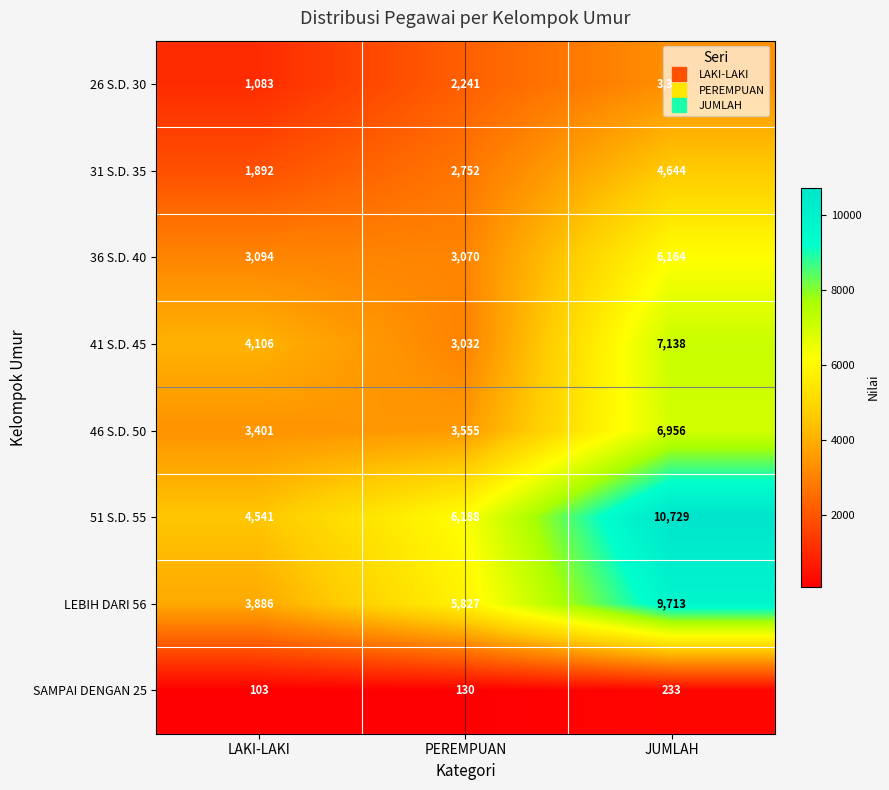

The value of LEBIH DARI 56 at PEREMPUAN is 8320. True or false?

False